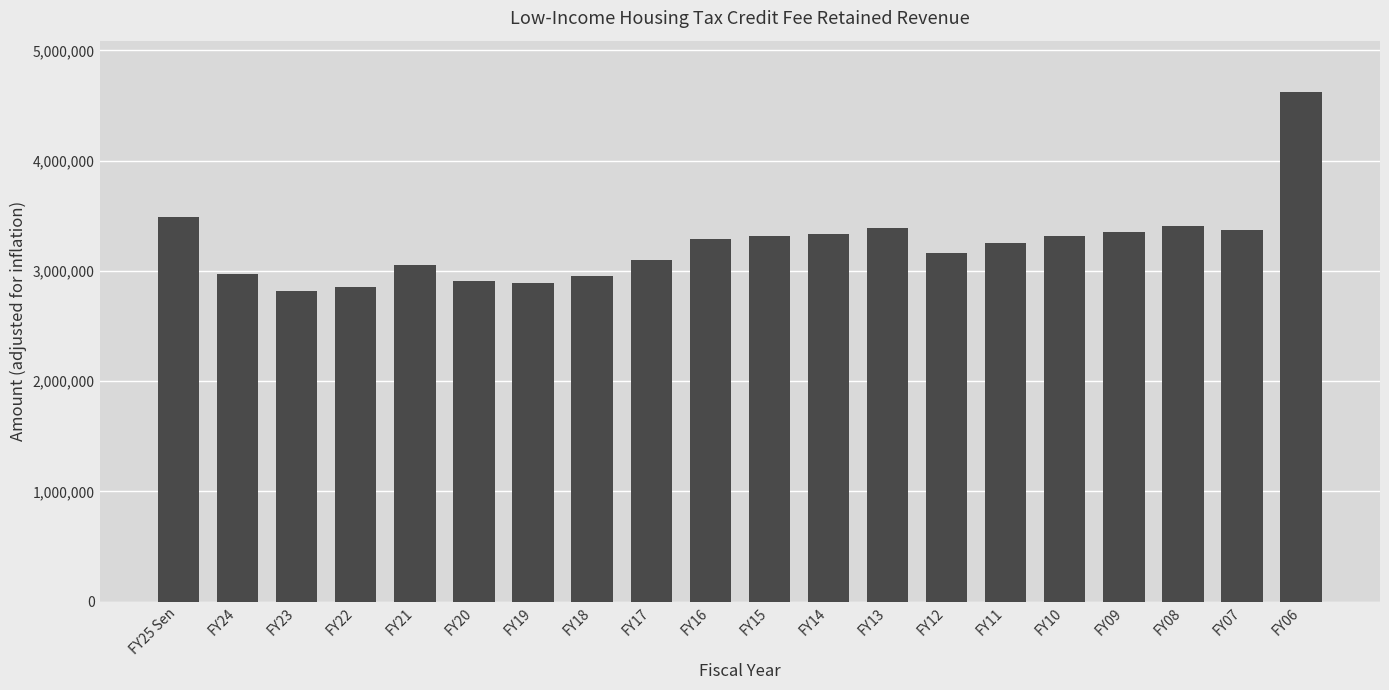

What is the sum of the values at FY11 and FY16?

6544648